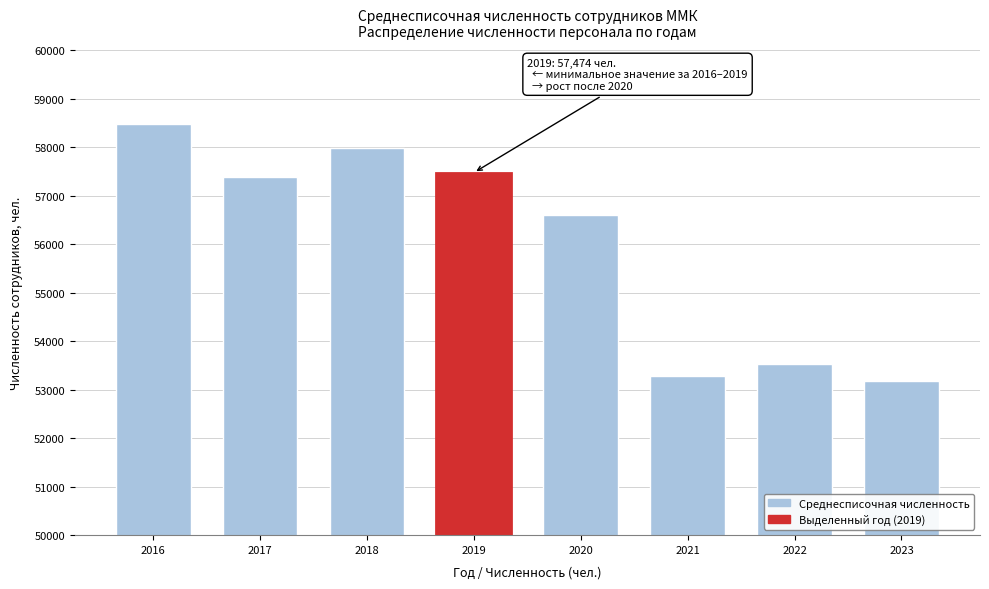

Reading right to left, list all the values displayed in this chart.

2023=53183	2022=53530	2021=53285	2020=56609	2019=57474	2018=57975	2017=57383	2016=58476